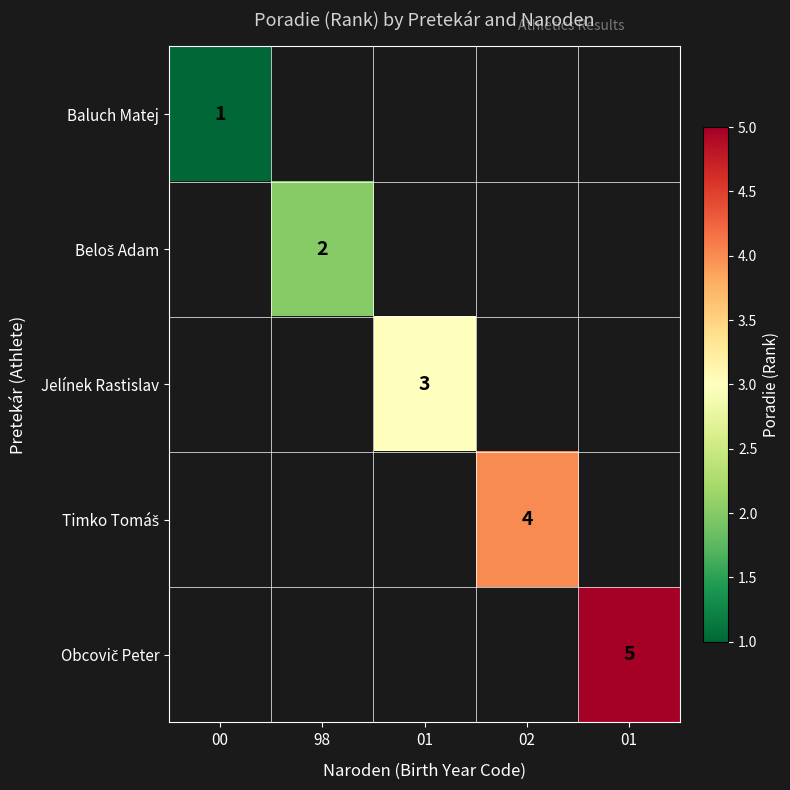

At which label is Baluch Matej closest to 1?

00